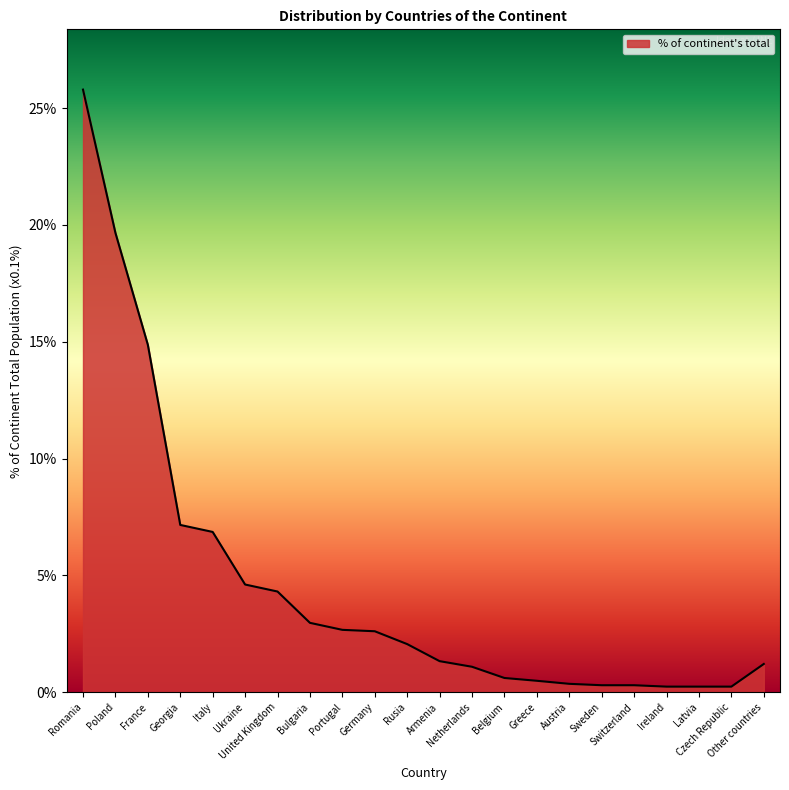

Which has a higher value, Greece or Latvia?

Greece